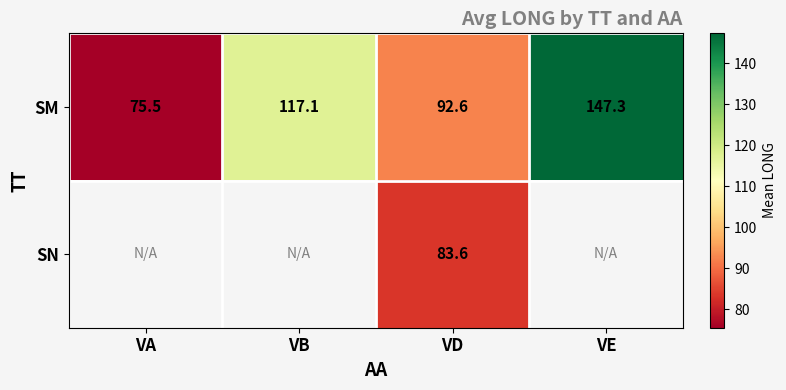

List the labels in order of SM value, smallest first.

VA, VD, VB, VE